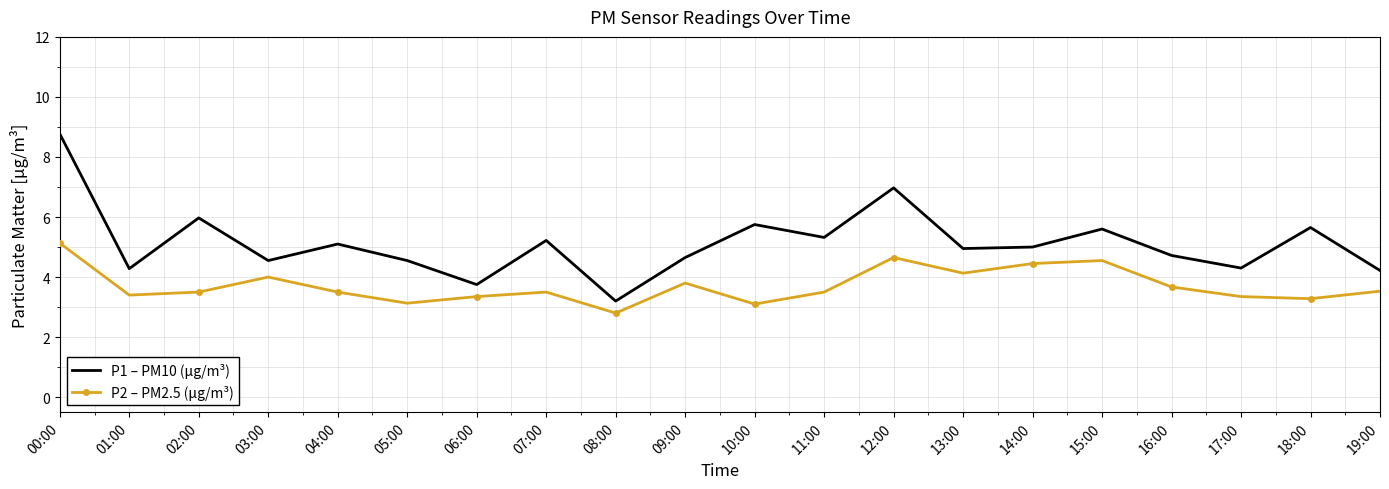

What value does the P1 – PM10 (μg/m³) series have at 08:00?

3.2